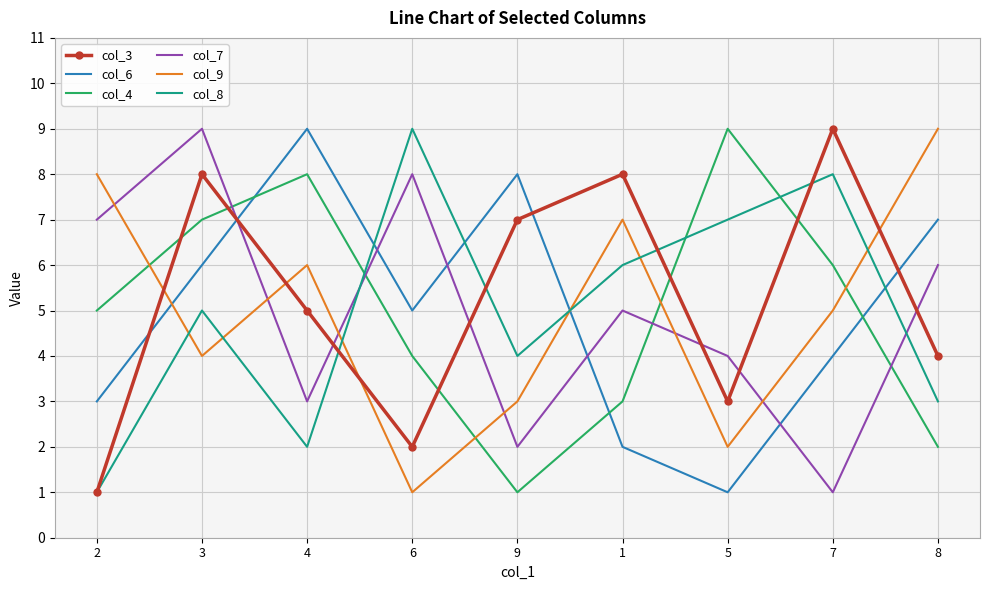

What is the difference between the maximum and minimum values in the col_9 series?

8